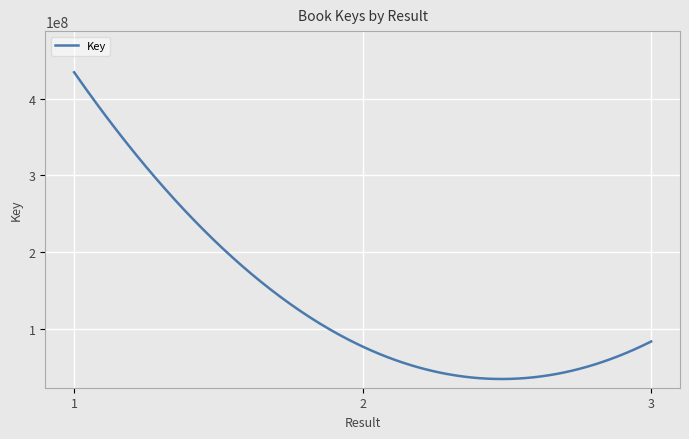

What is the difference between the maximum and minimum values?

399956025.4